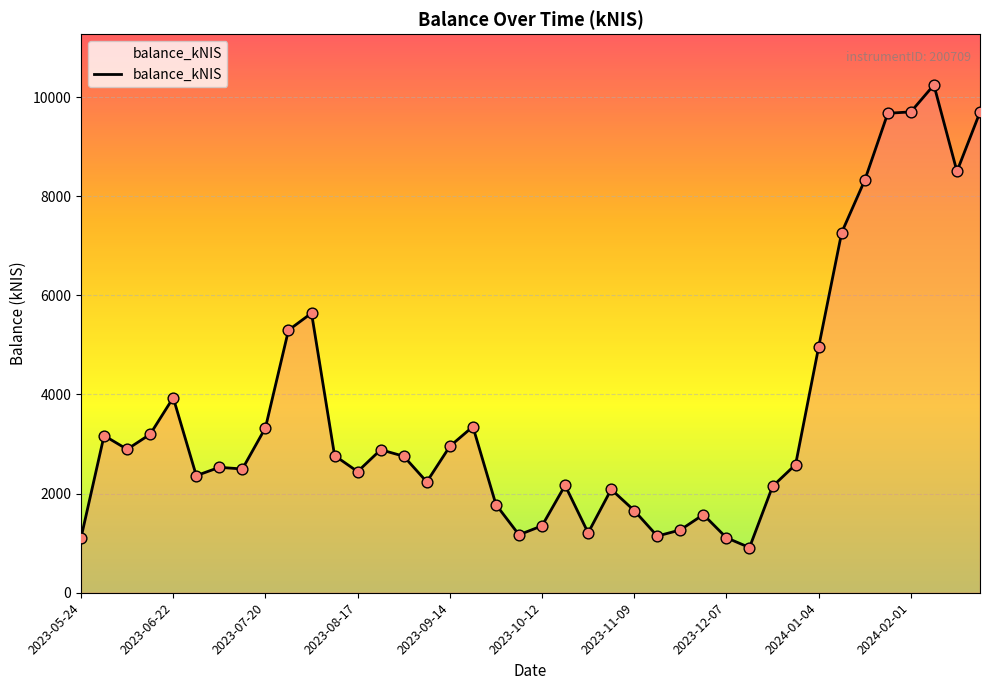

What is the greatest value displayed?

10244.7